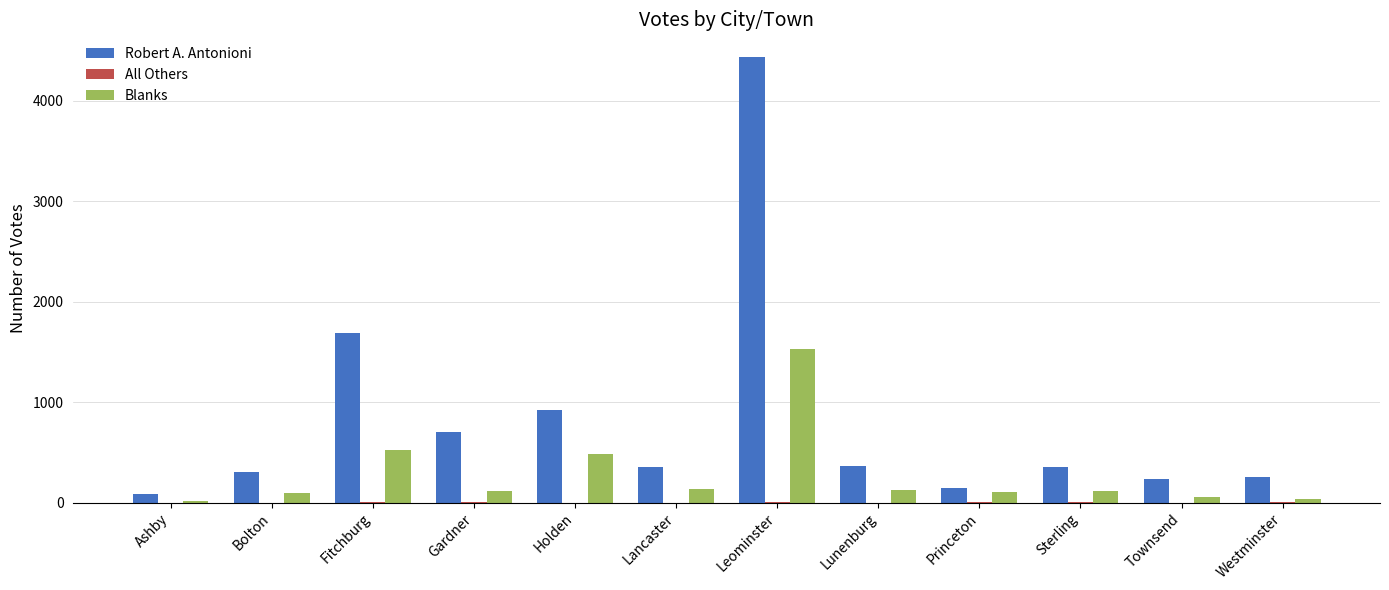

What is the greatest value displayed?

4440